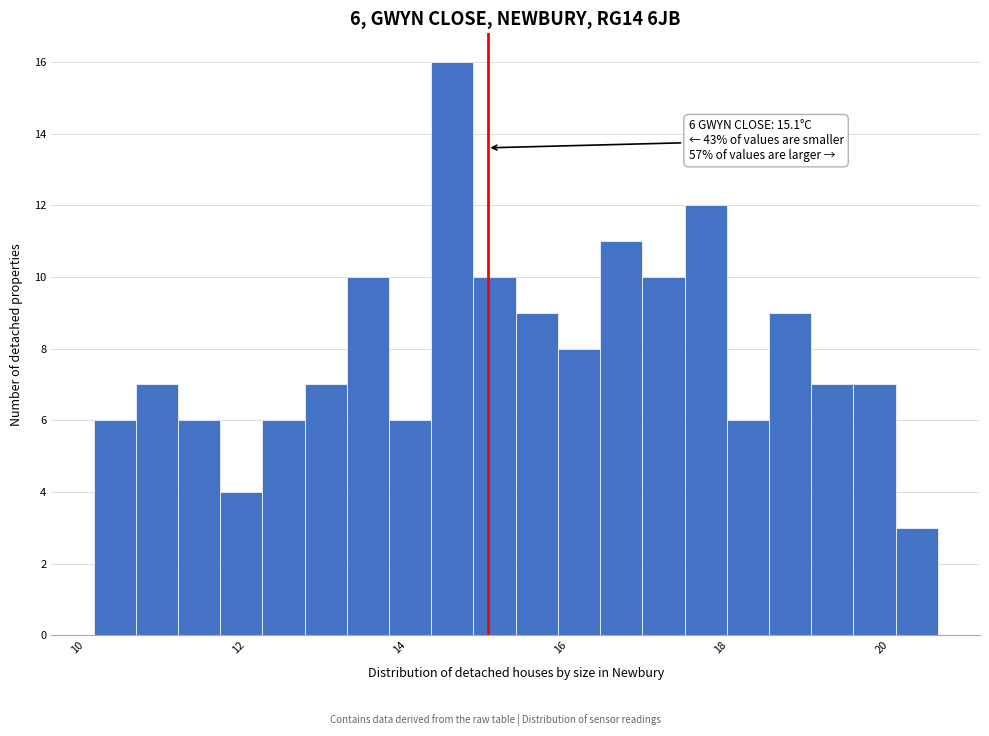

Around what value on the x-axis is the tallest bar? Give the approximate position of its centre, as read against the axis.

14.6